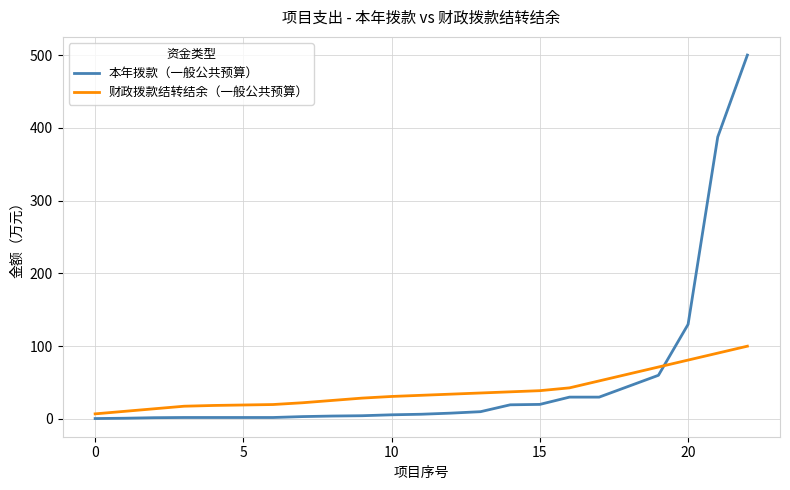

After their last crossing, which series has the higher values: 财政拨款结转结余（一般公共预算） or 本年拨款（一般公共预算）?

本年拨款（一般公共预算）